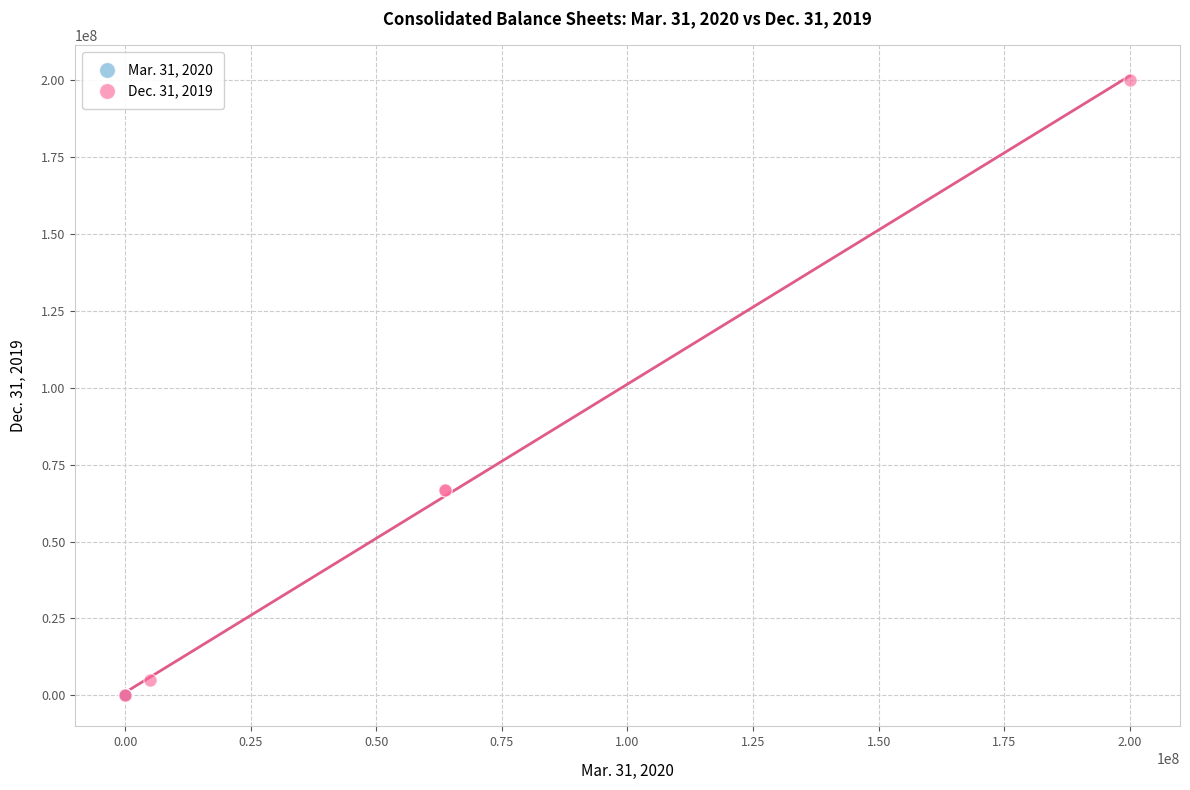

Which series has the largest Y range (max minus min)?

Dec. 31, 2019